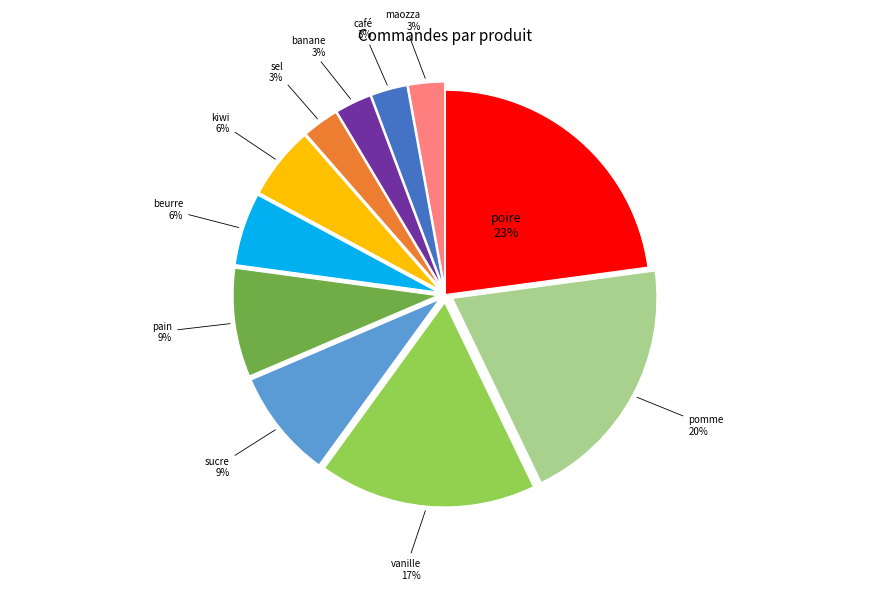

To the nearest percent, what is the average slice percentage?

9%